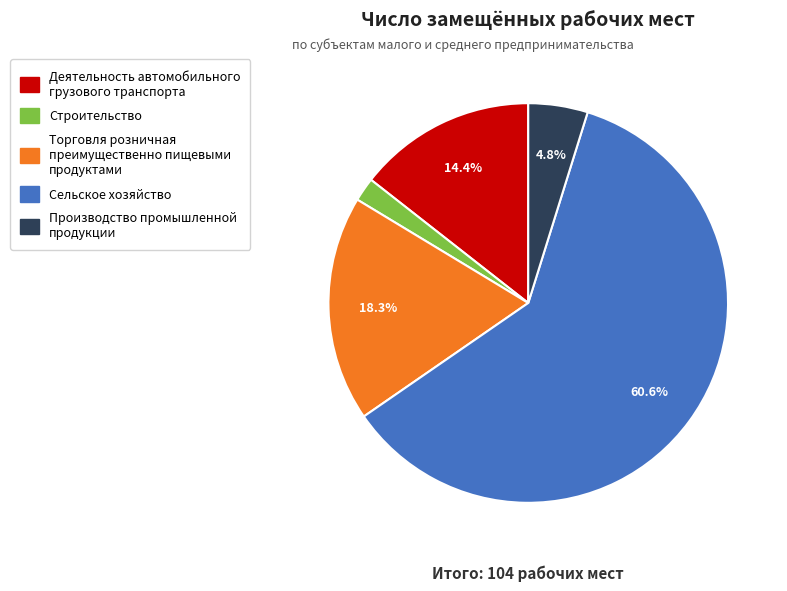

Does Торговля розничная преимущественно пищевыми продуктами represent more than half of the total?

No